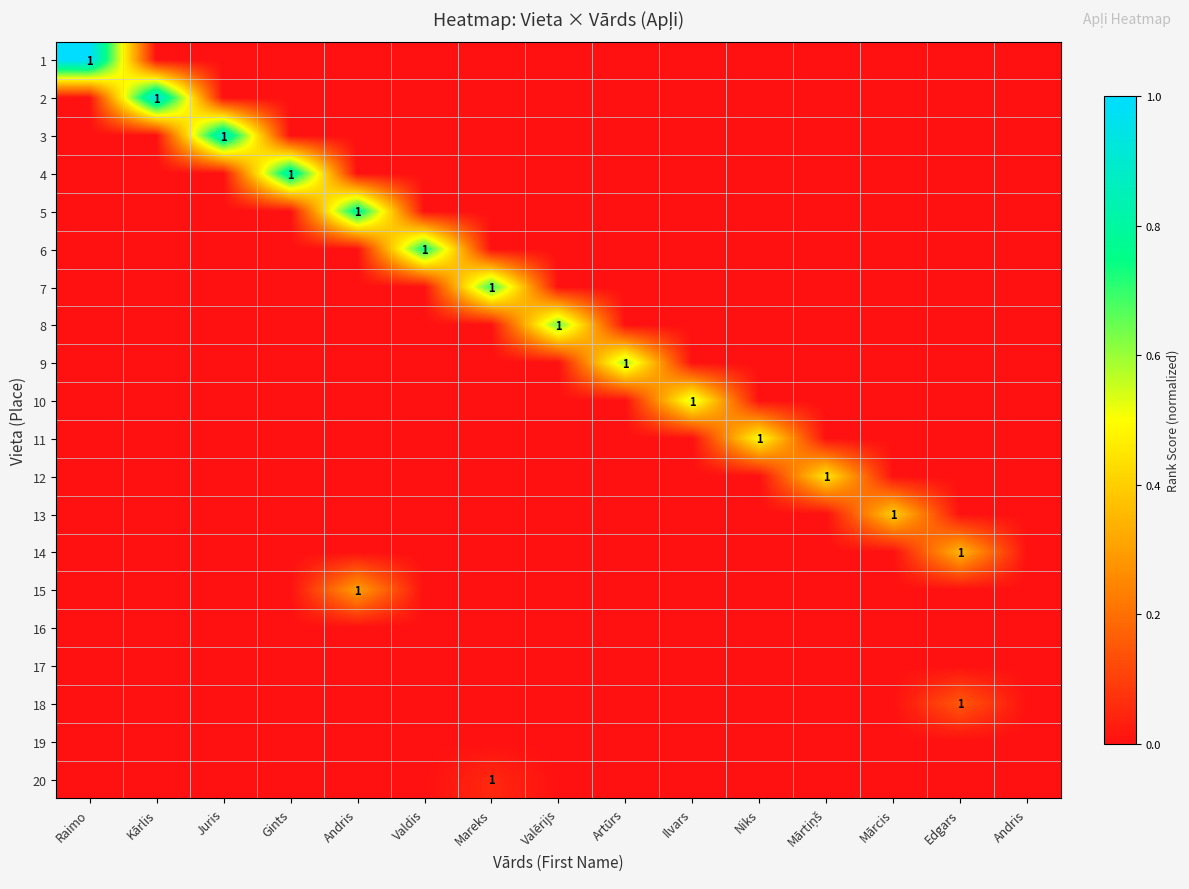

How many data points in 10 are above 0?

1